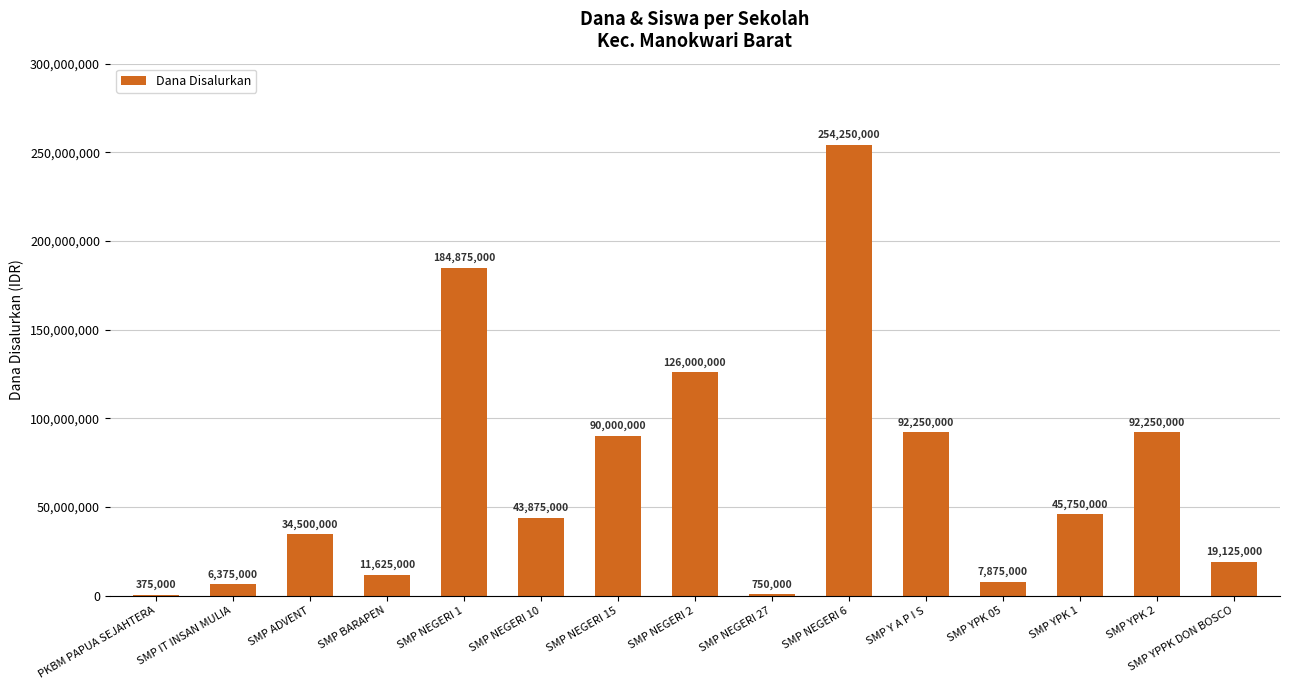

Count the number of data series in this chart.

1